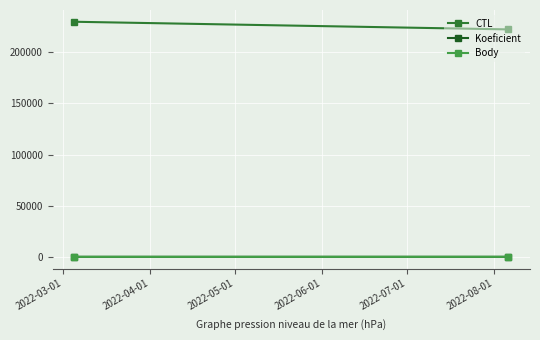

How many lines are shown in the chart?

3